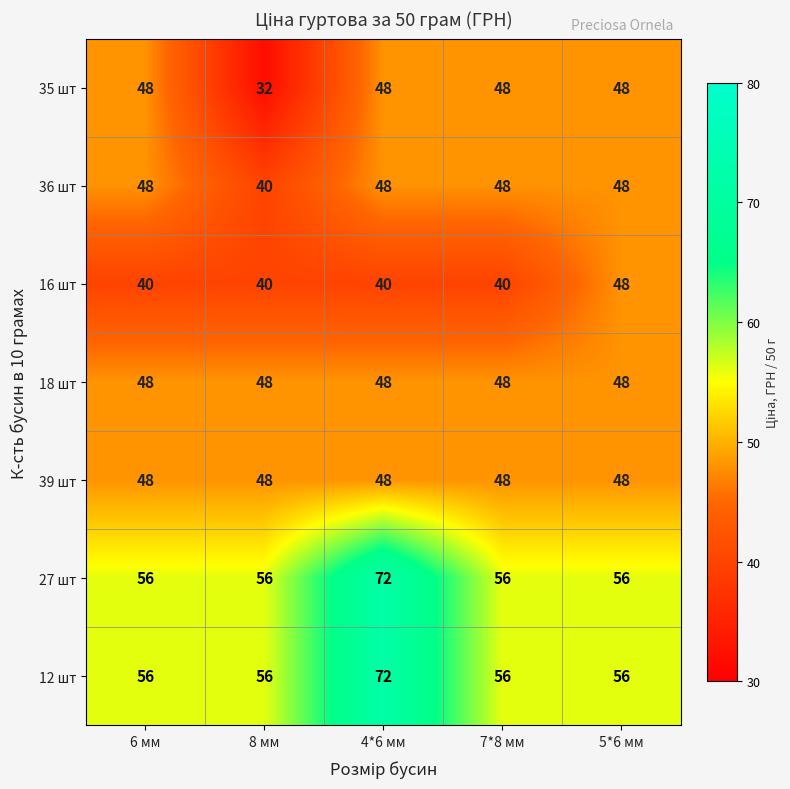

What is the sum of all 12 шт values?

296